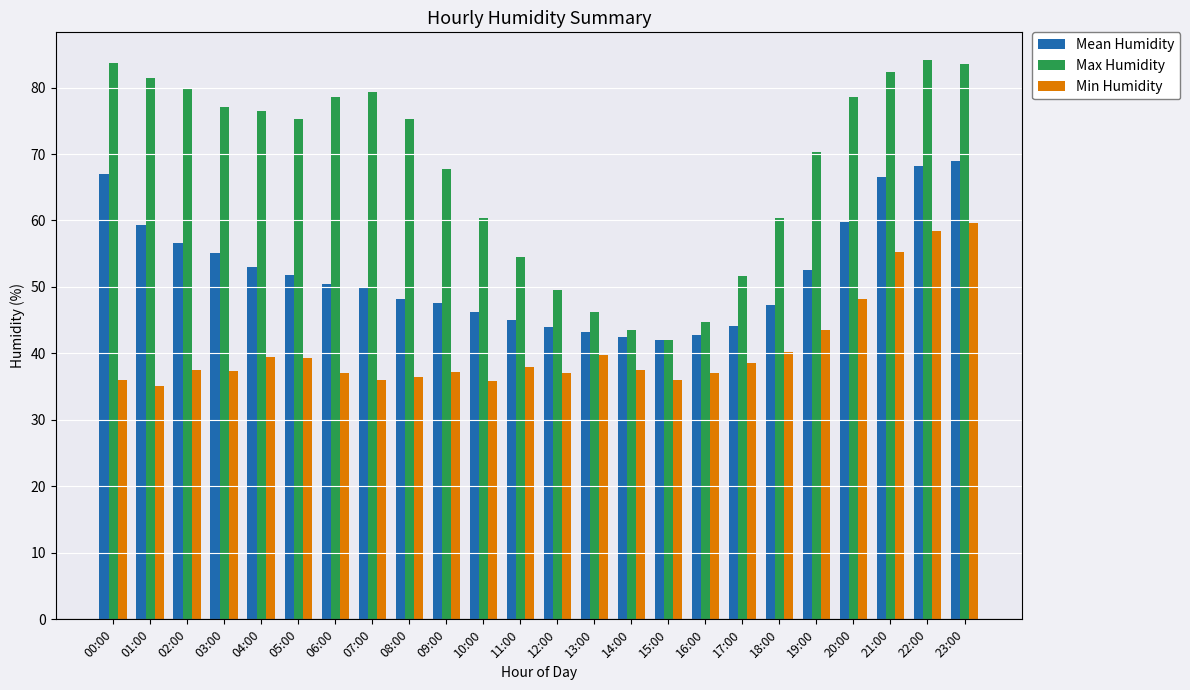

Which series changed the most between 08:00 and 19:00?

Min Humidity